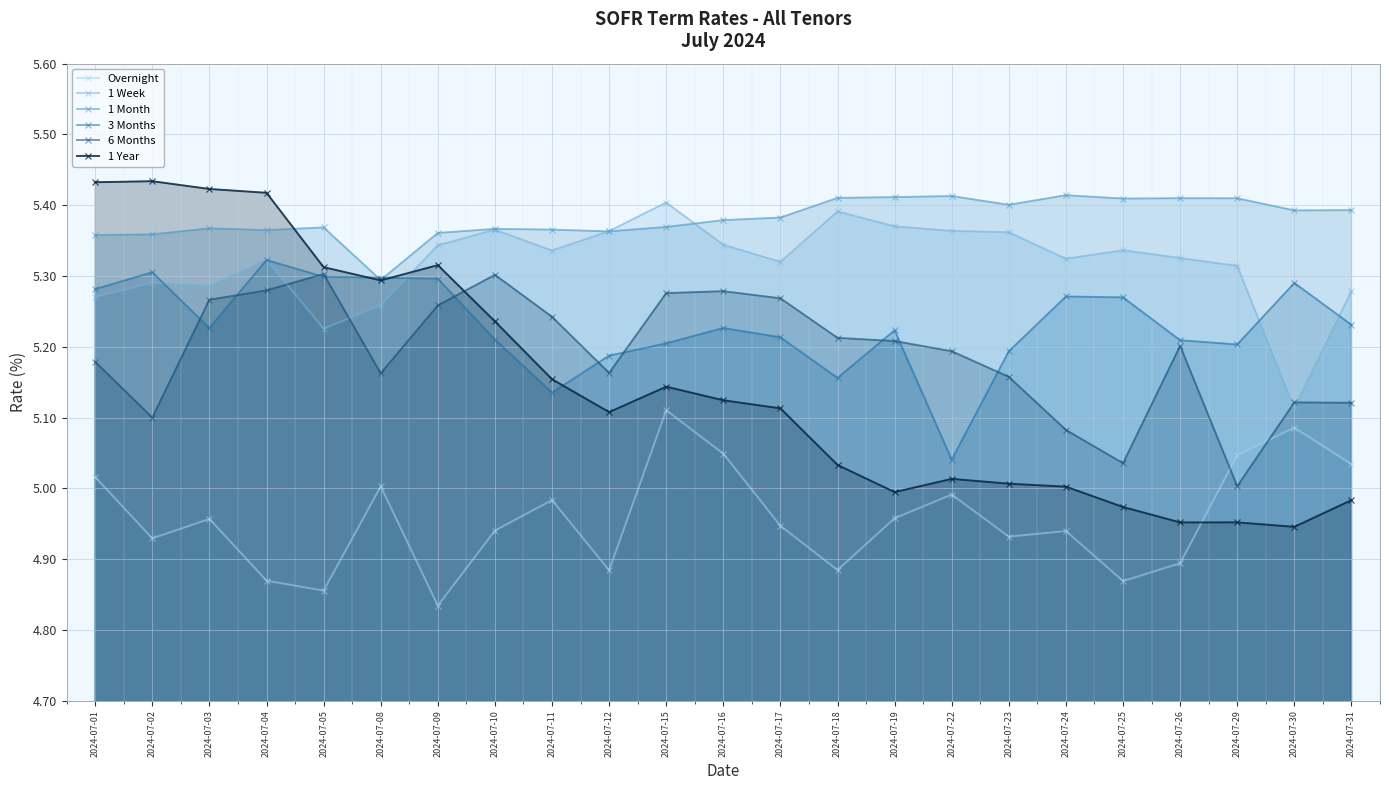

How many lines are shown in the chart?

6